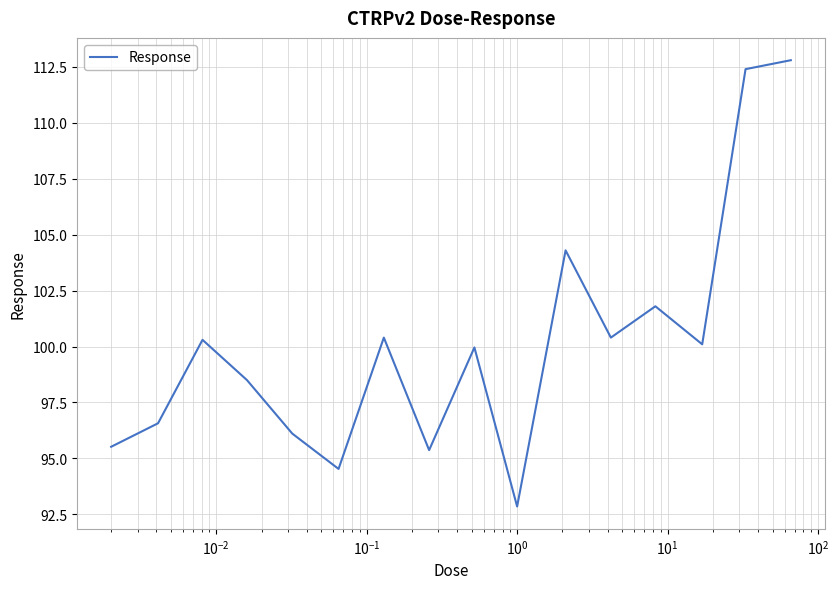

How many interior local valleys (lower than both neighbors) does the data have?

5